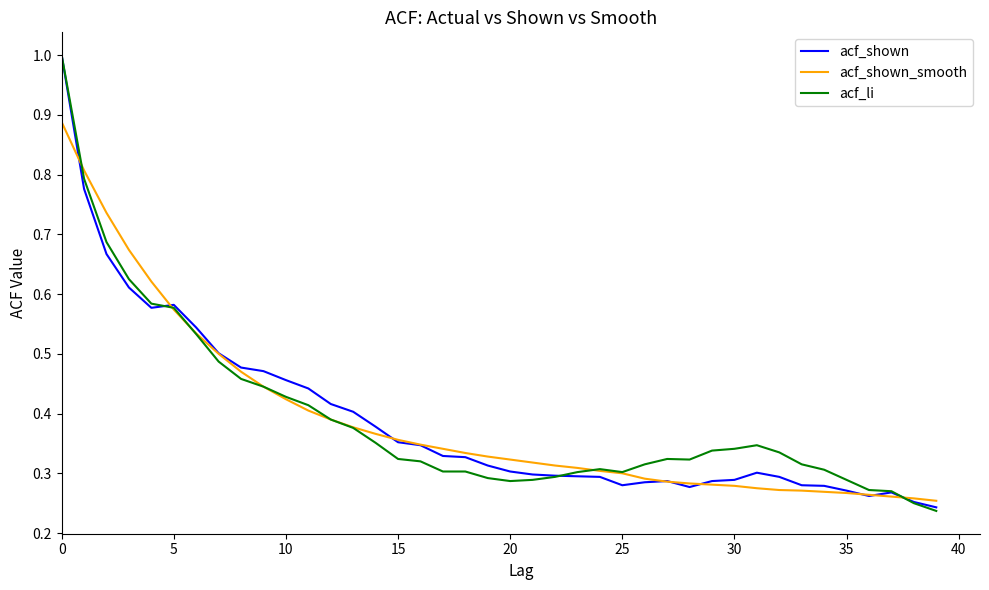

What is the greatest value displayed?

1.0